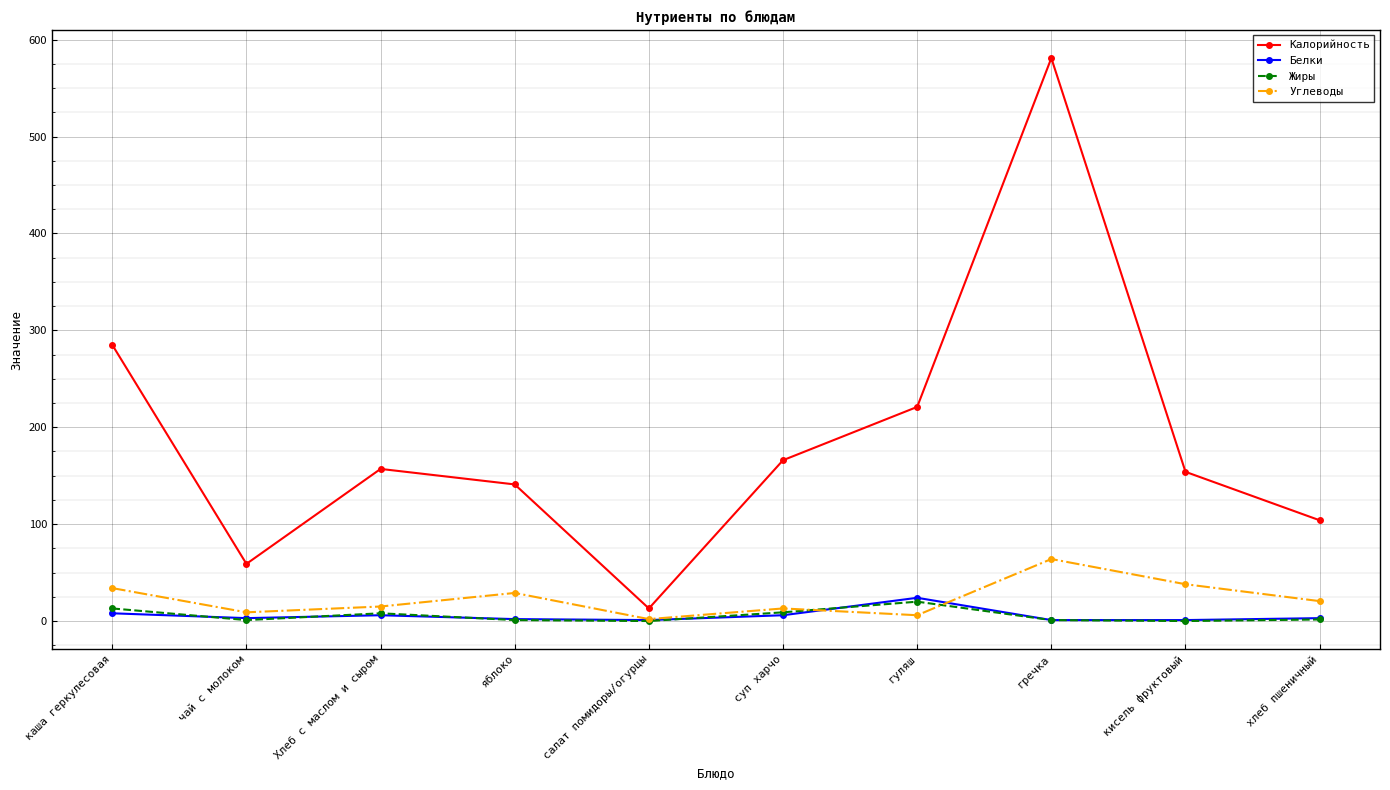

At which label does Белки reach its peak?

гуляш